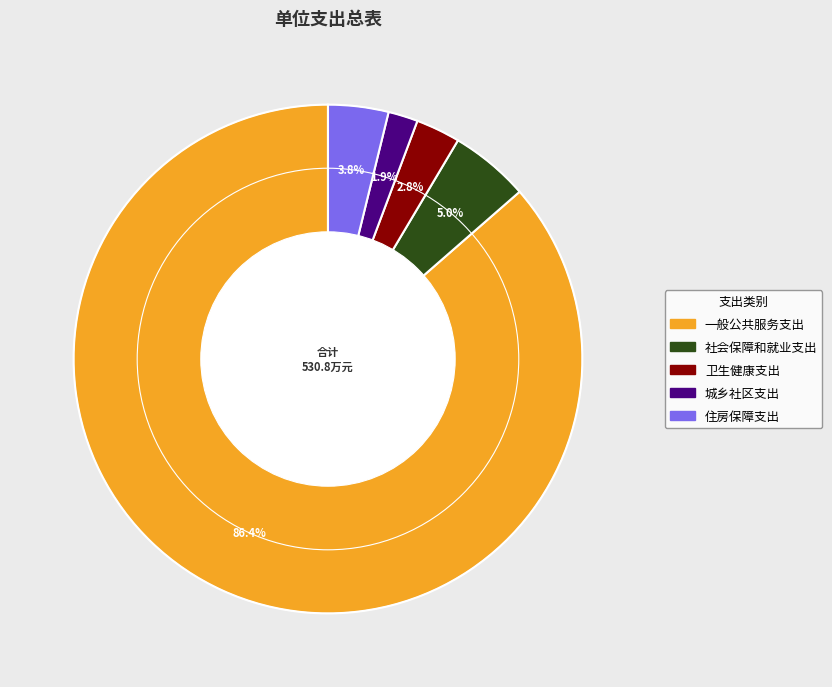

To the nearest percent, what is the difference between the 城乡社区支出 and 社会保障和就业支出 slice percentages?

3%